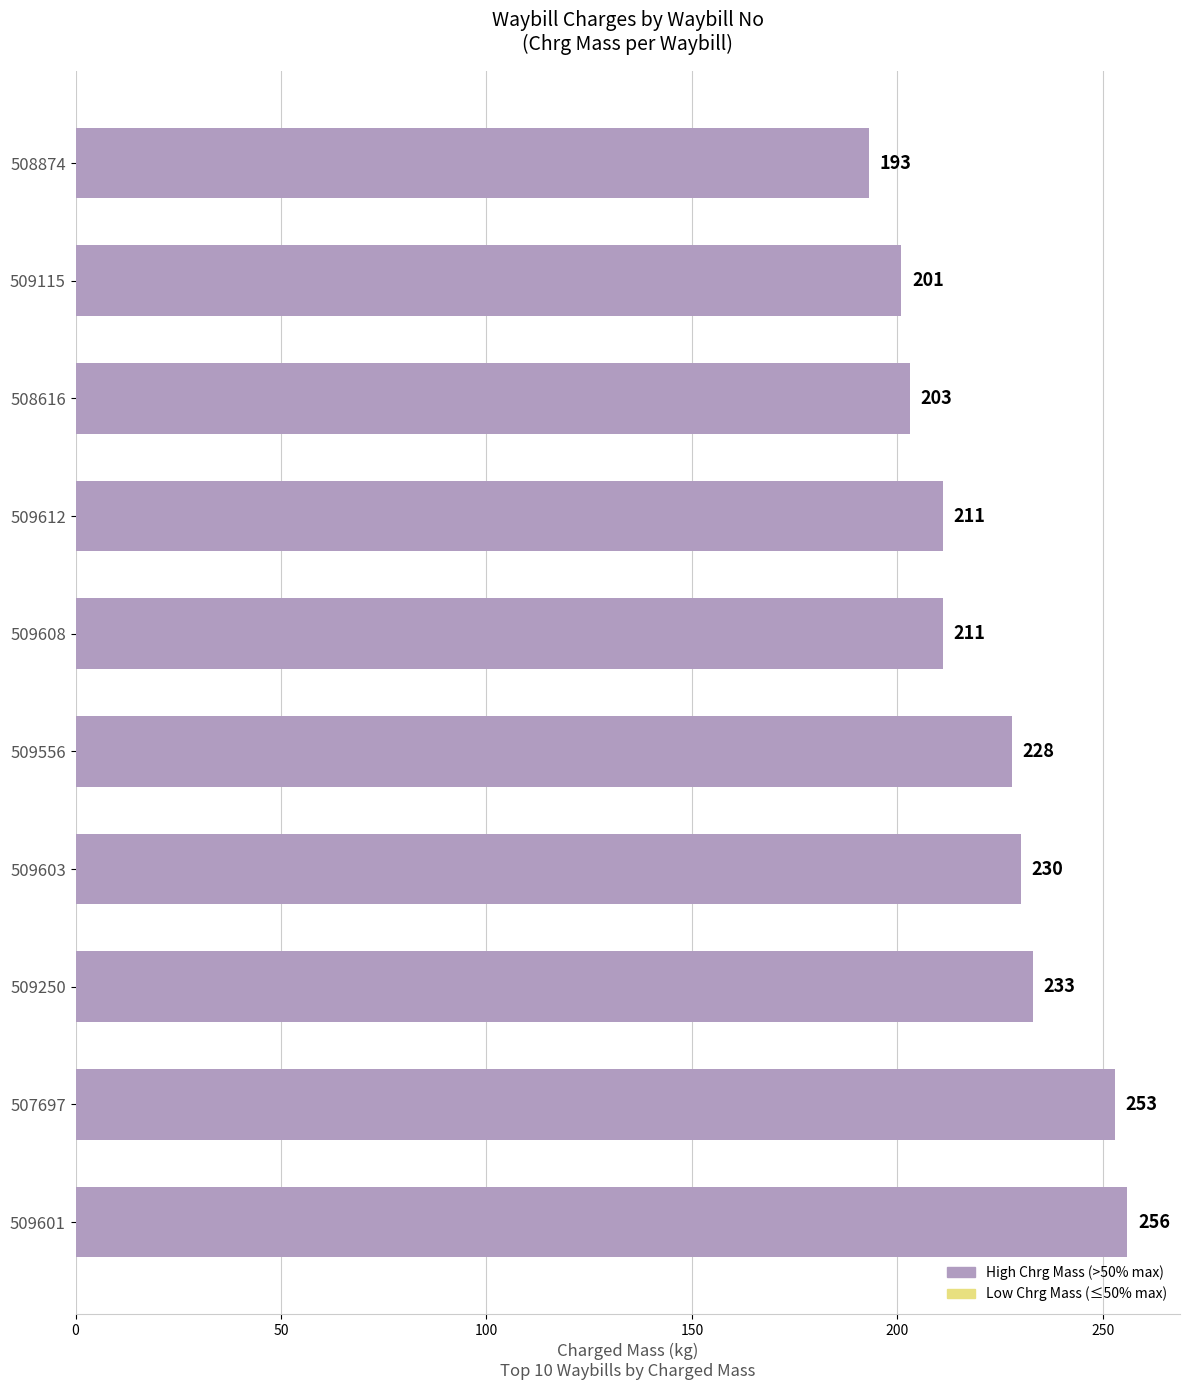

How many values are below 228?

5